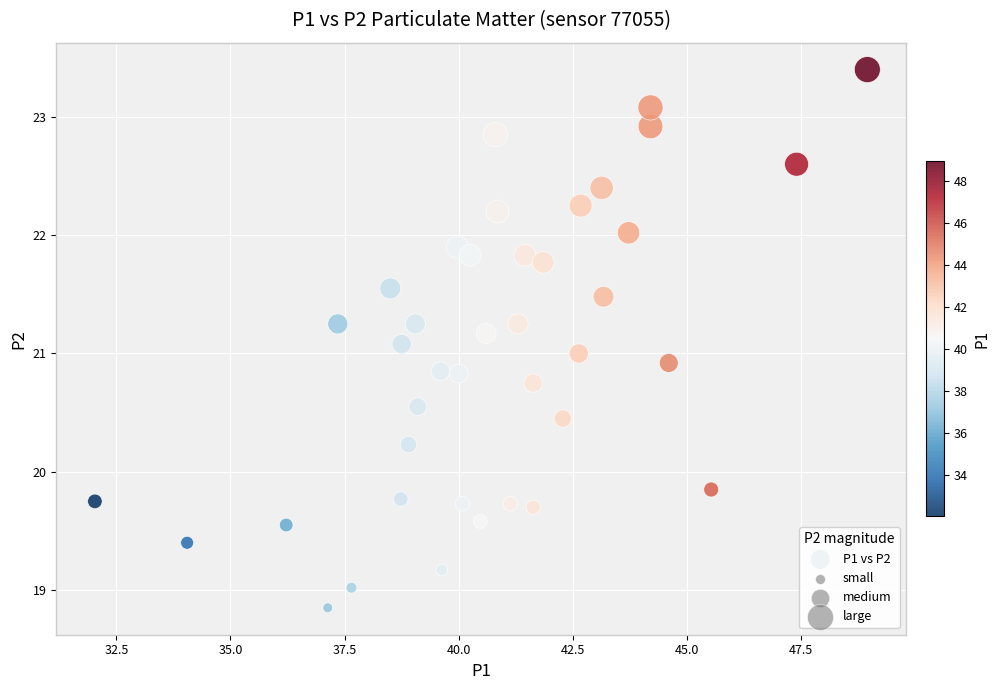

How many points are shown in the scatter plot?

40